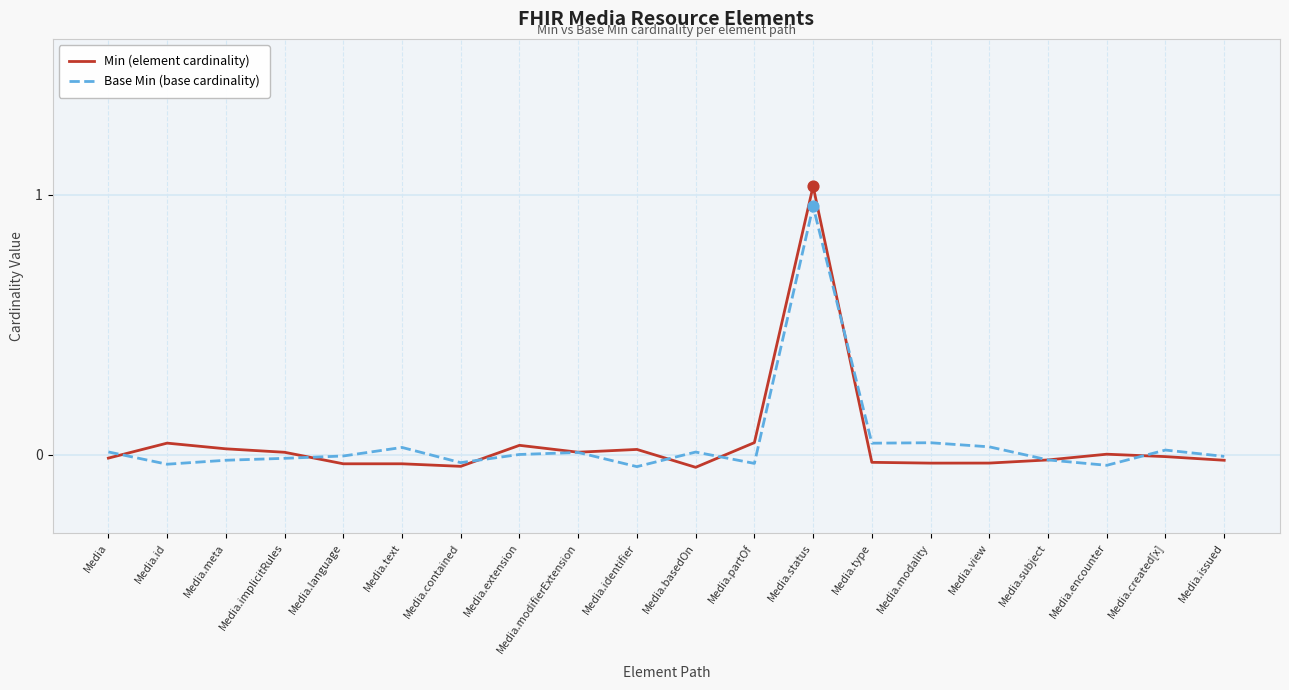

Is the value of Base Min (base cardinality) at Media.id greater than the value of Min (element cardinality) at Media.identifier?

No